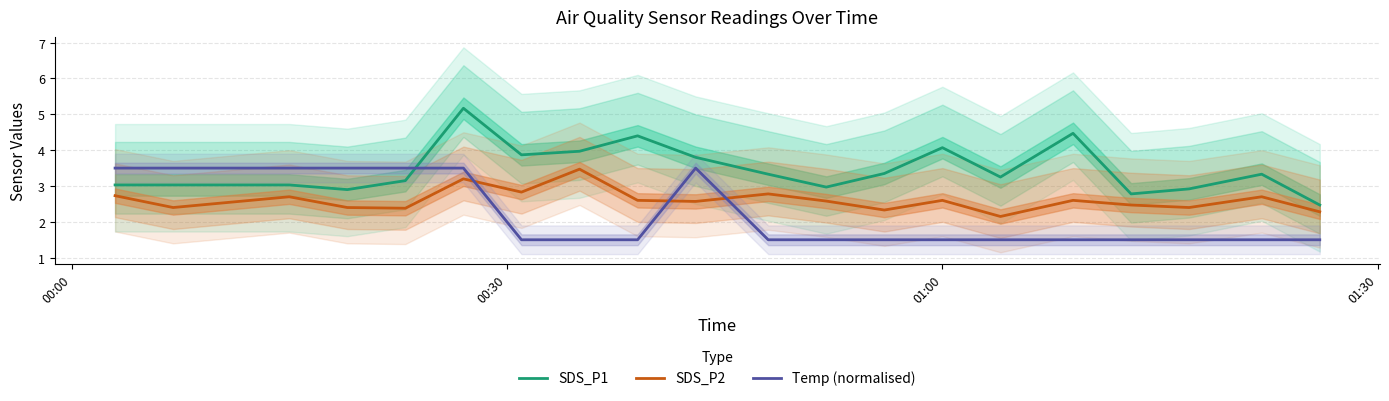

True or false: SDS_P2 and SDS_P1 intersect in this chart.

False